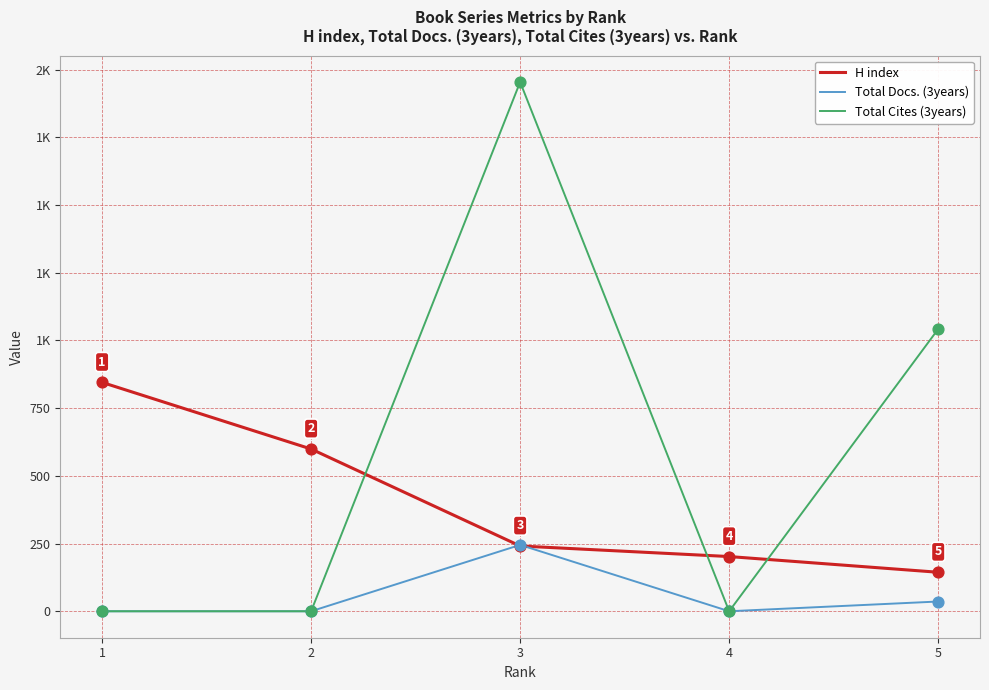

What are all the series names shown in the legend?

H index, Total Docs. (3years), Total Cites (3years)